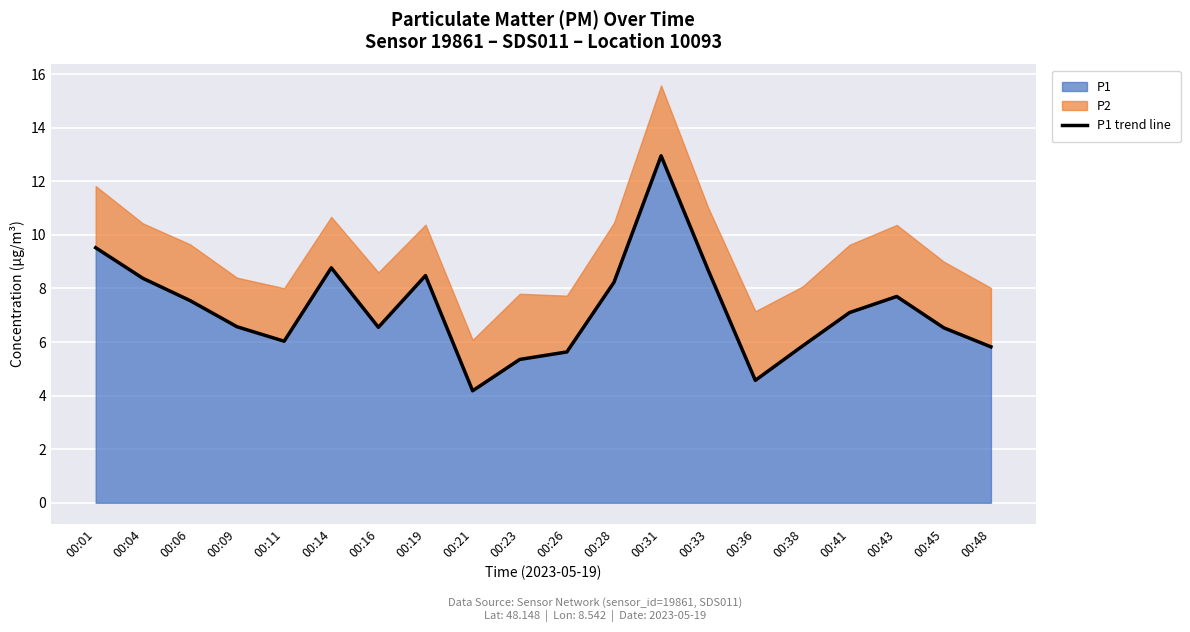

Does the chart display data point markers on the line(s)?

No